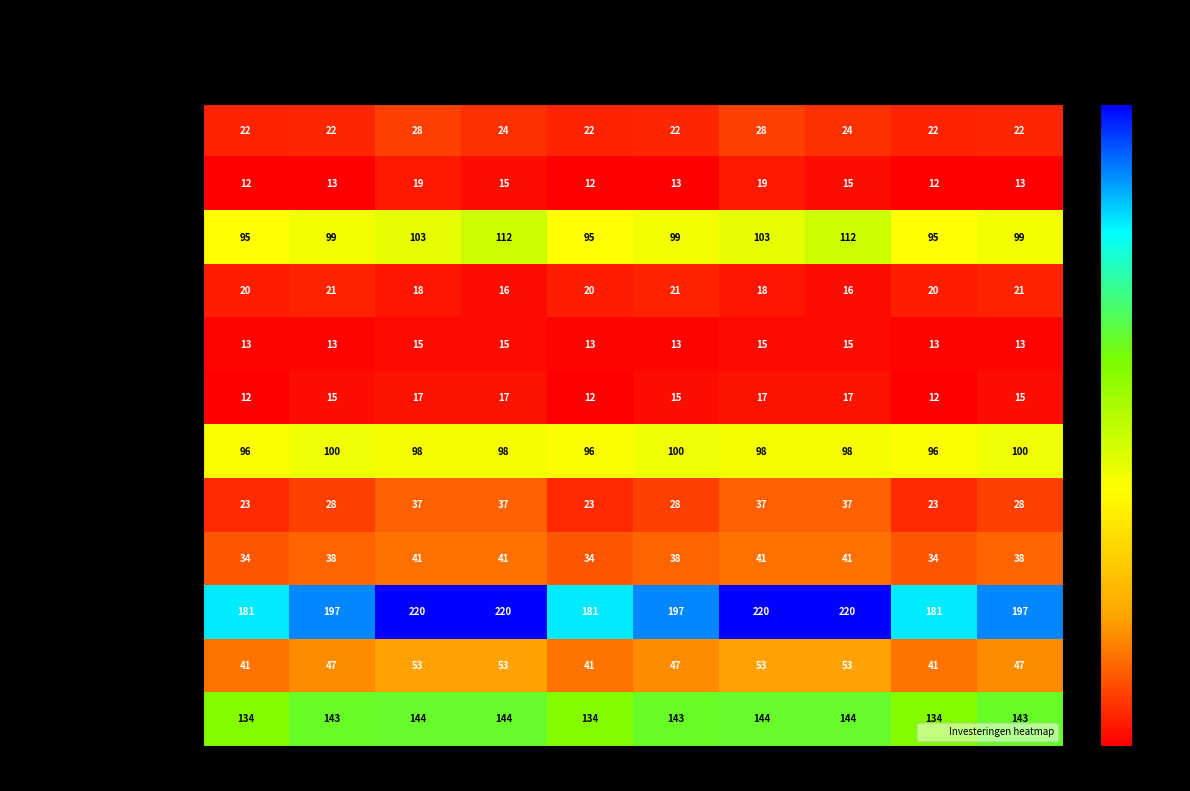

What is the total value across all series at 1999?

683